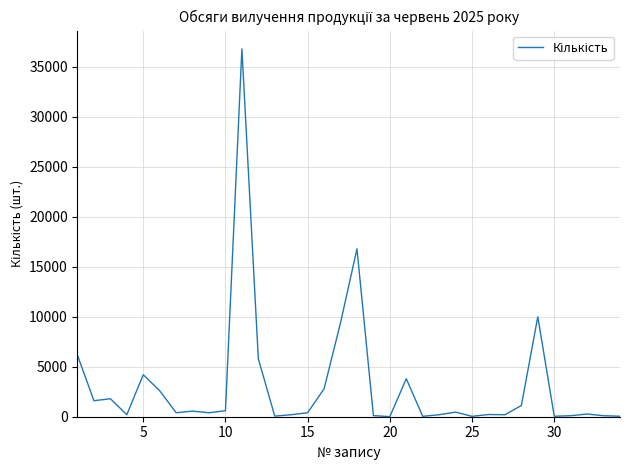

What is the maximum value shown in the chart?

36800